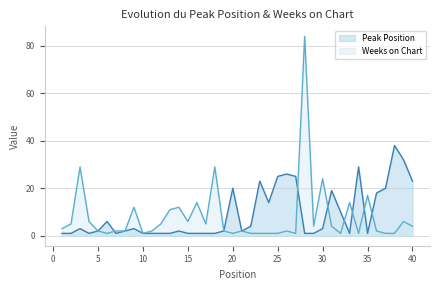

What is the difference between the maximum and minimum values in the Peak Position series?

37